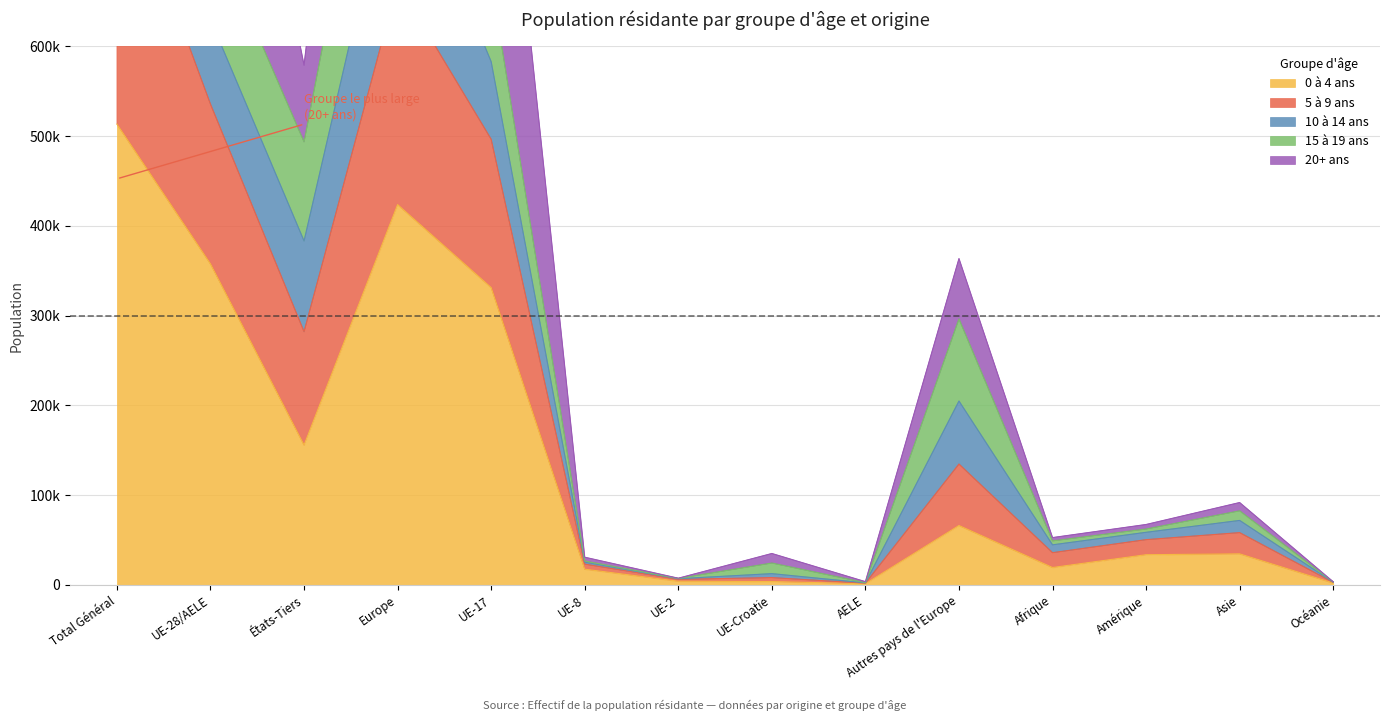

Which series changed the most between UE-Croatie and AELE?

20+ ans